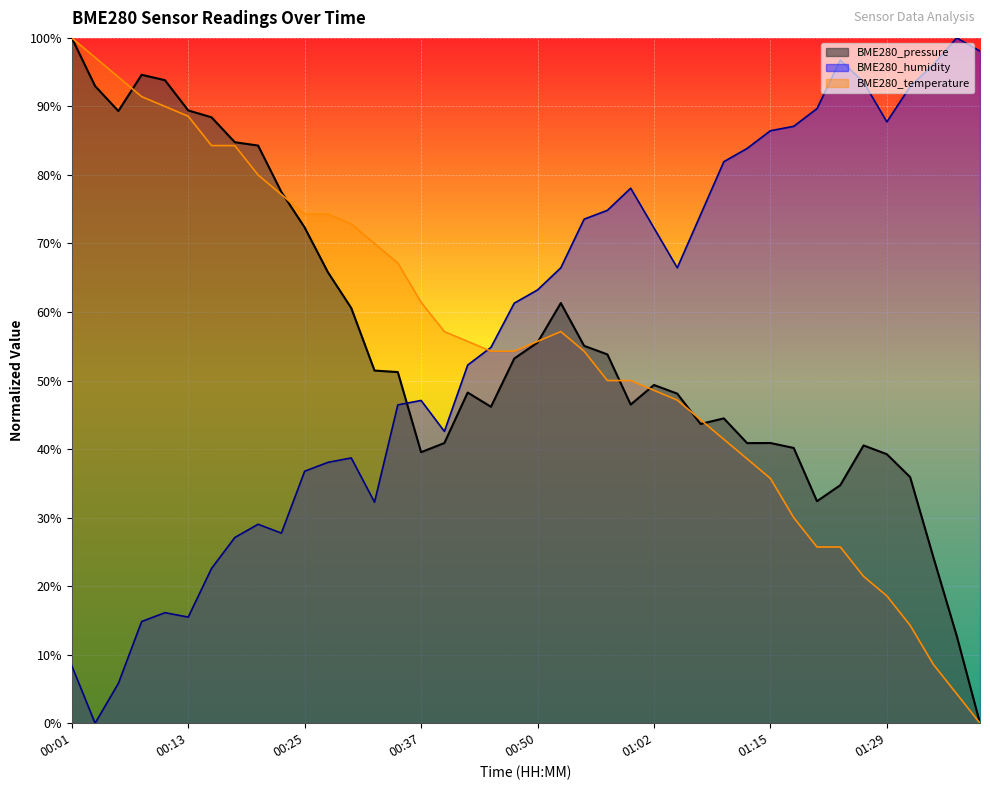

Rank the categories by BME280_pressure value from lowest to highest.

01:39, 01:37, 01:34, 01:20, 01:23, 01:31, 01:29, 00:37, 01:17, 01:26, 01:12, 00:40, 01:15, 01:07, 01:10, 00:45, 01:00, 01:05, 00:42, 01:02, 00:35, 00:33, 00:48, 00:57, 00:55, 00:50, 00:30, 00:52, 00:28, 00:25, 00:23, 00:20, 00:18, 00:16, 00:06, 00:13, 00:03, 00:11, 00:08, 00:01